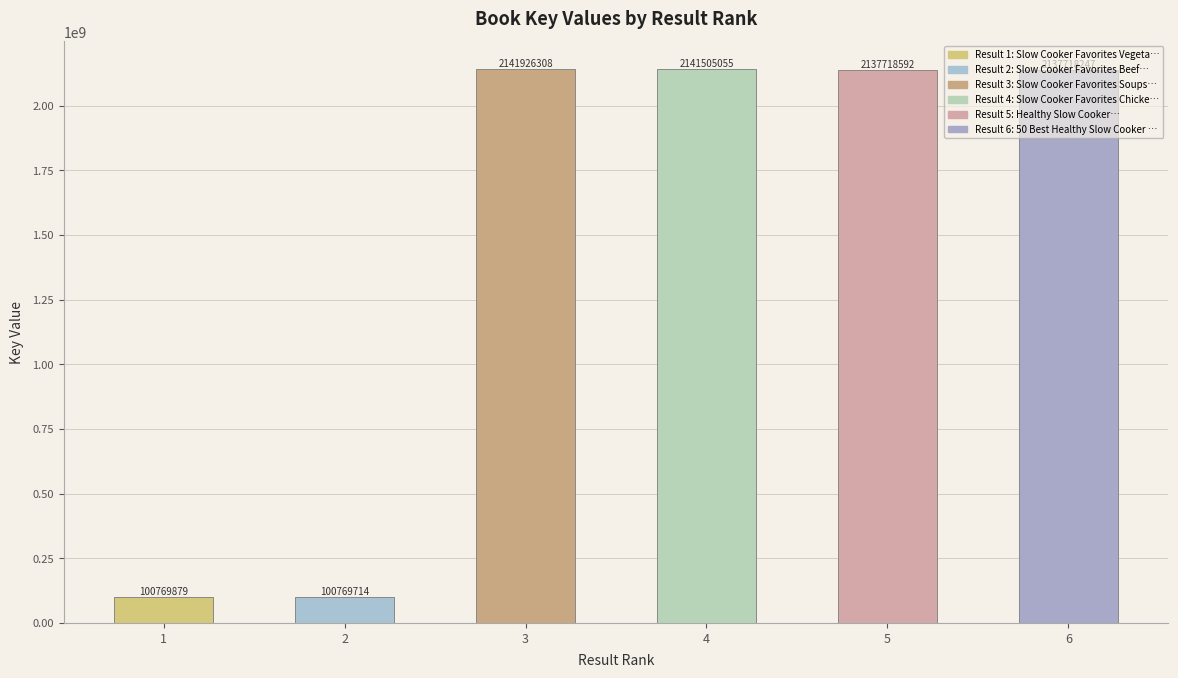

At which category does the chart reach its peak across all series?

3